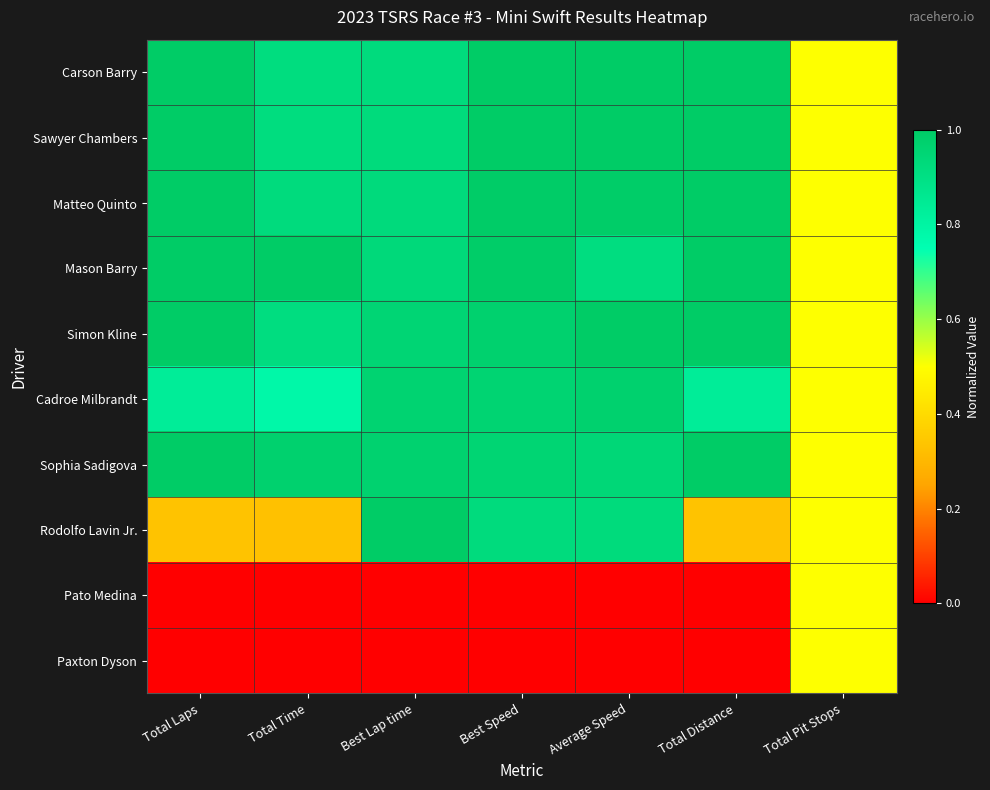

At how many categories does at least one series exceed 0?

7